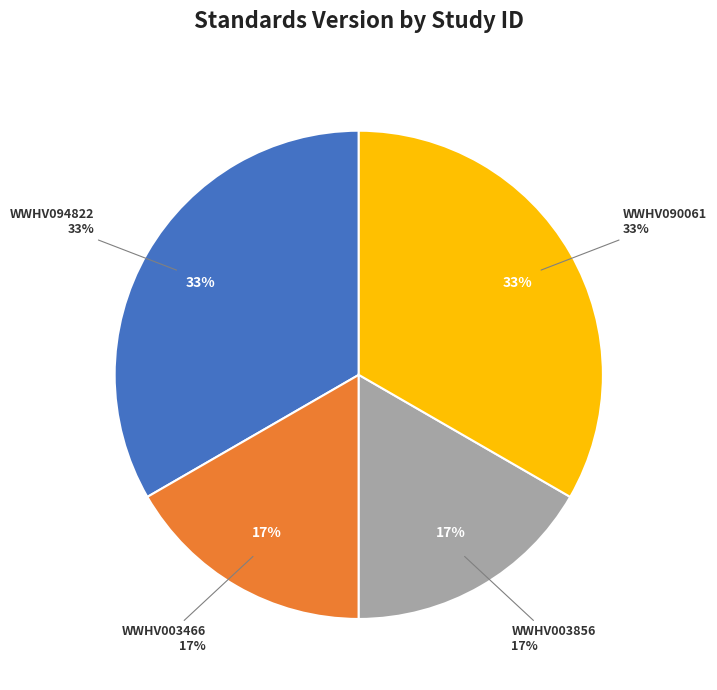

How many slices are in this pie chart?

4